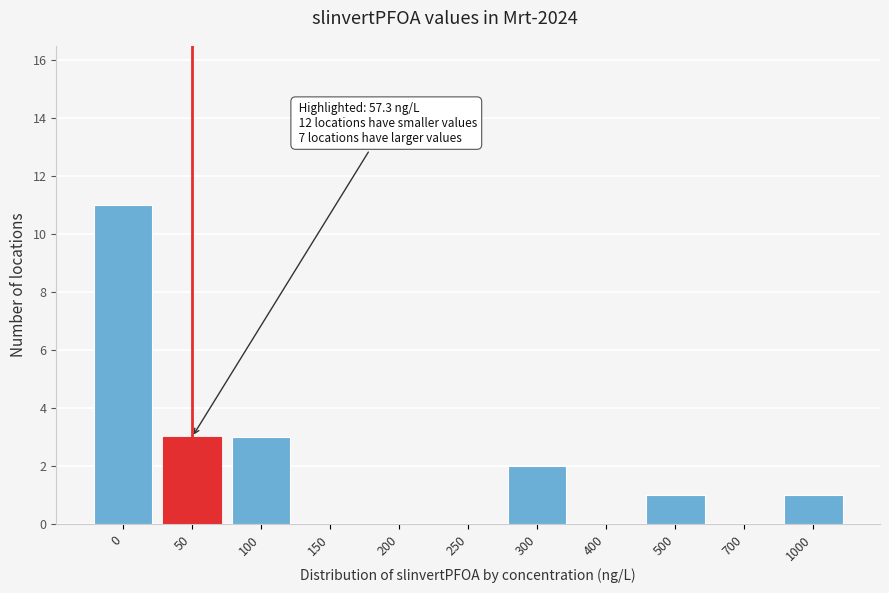

Reading right to left, transcribe all the data shown in this chart.

1000=1	700=0	500=1	400=0	300=2	250=0	200=0	150=0	100=3	50=3	0=11